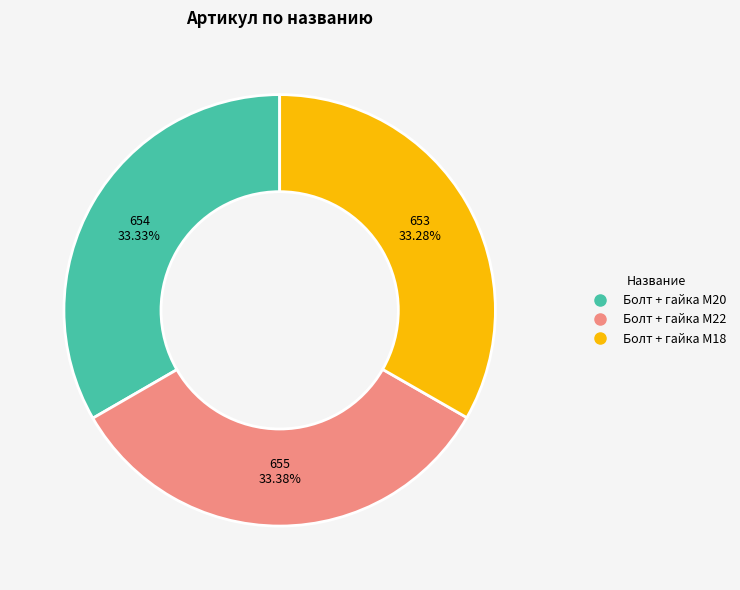

What percentage is the Болт + гайка M22 slice, to the nearest percent?

33%